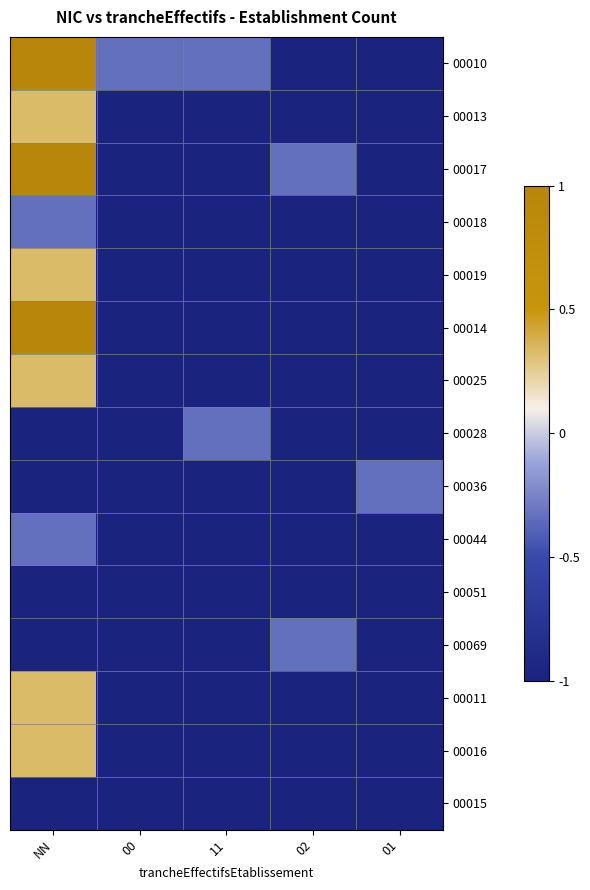

Rank the series at 11 from lowest to highest value.

00013, 00017, 00018, 00019, 00014, 00025, 00036, 00044, 00051, 00069, 00011, 00016, 00015, 00010, 00028